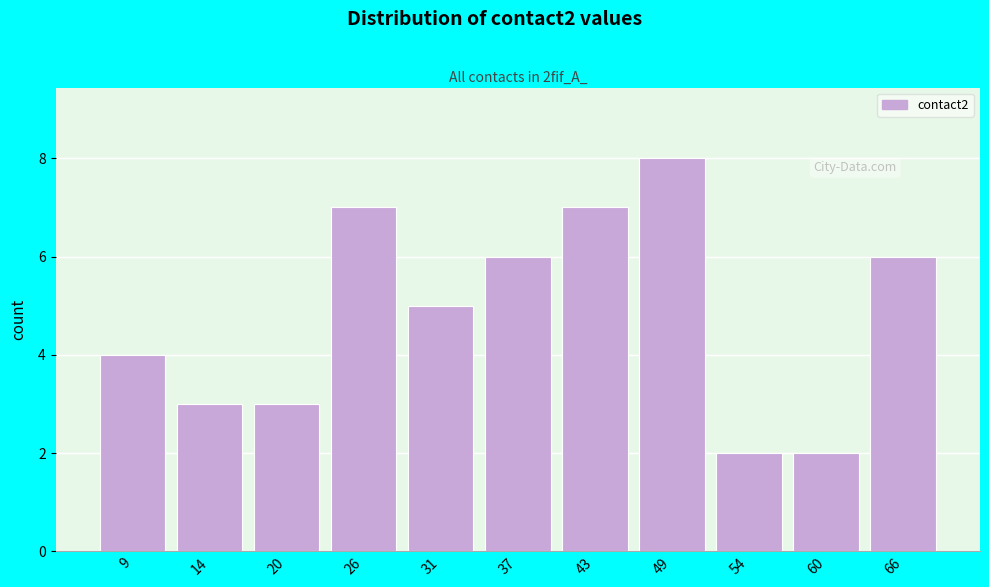

Reading right to left, transcribe all the data shown in this chart.

6	2	2	8	7	6	5	7	3	3	4